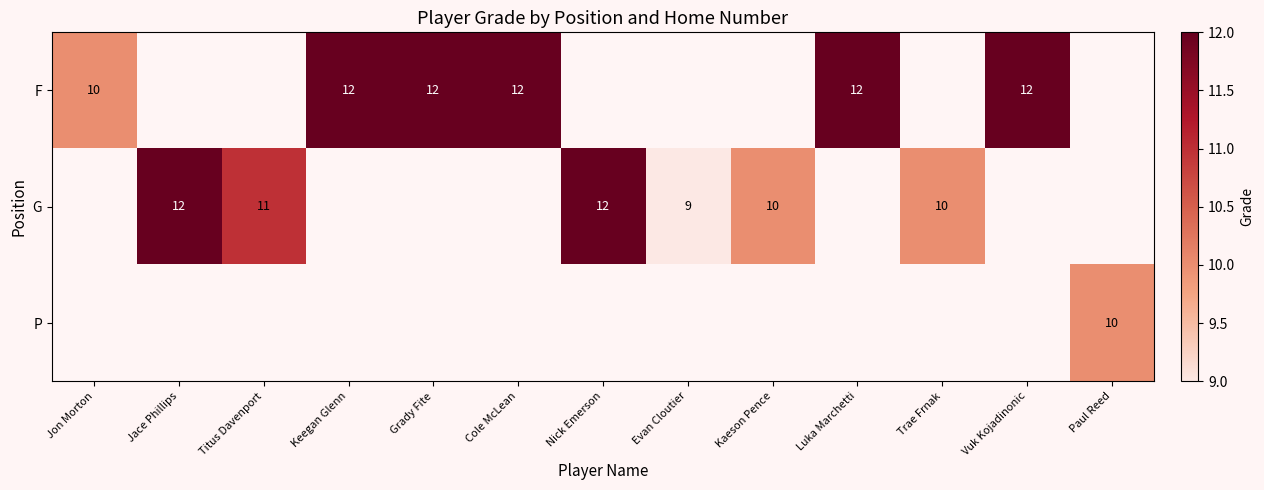

What is the maximum value shown in the chart?

12.0